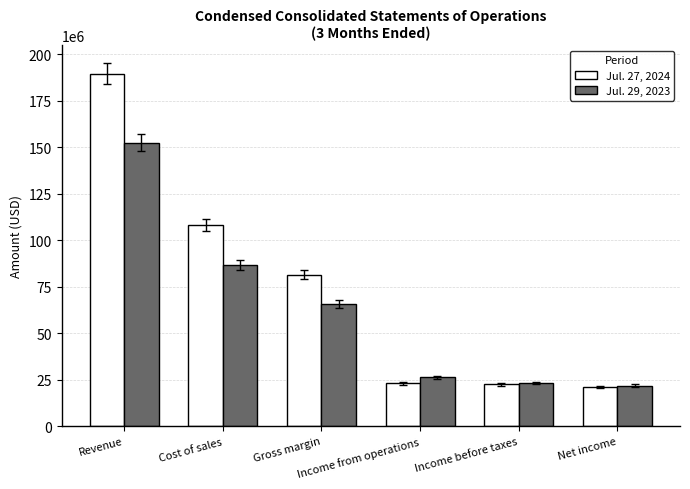

List the series in order of their peak value, highest first.

Jul. 27, 2024, Jul. 29, 2023